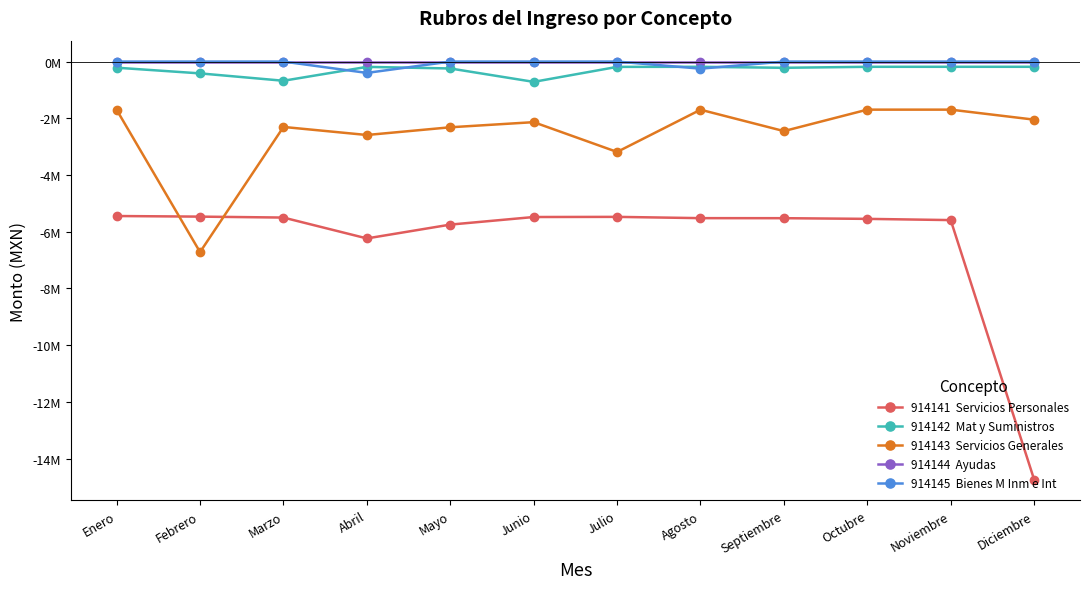

Does the chart have visible grid lines?

No